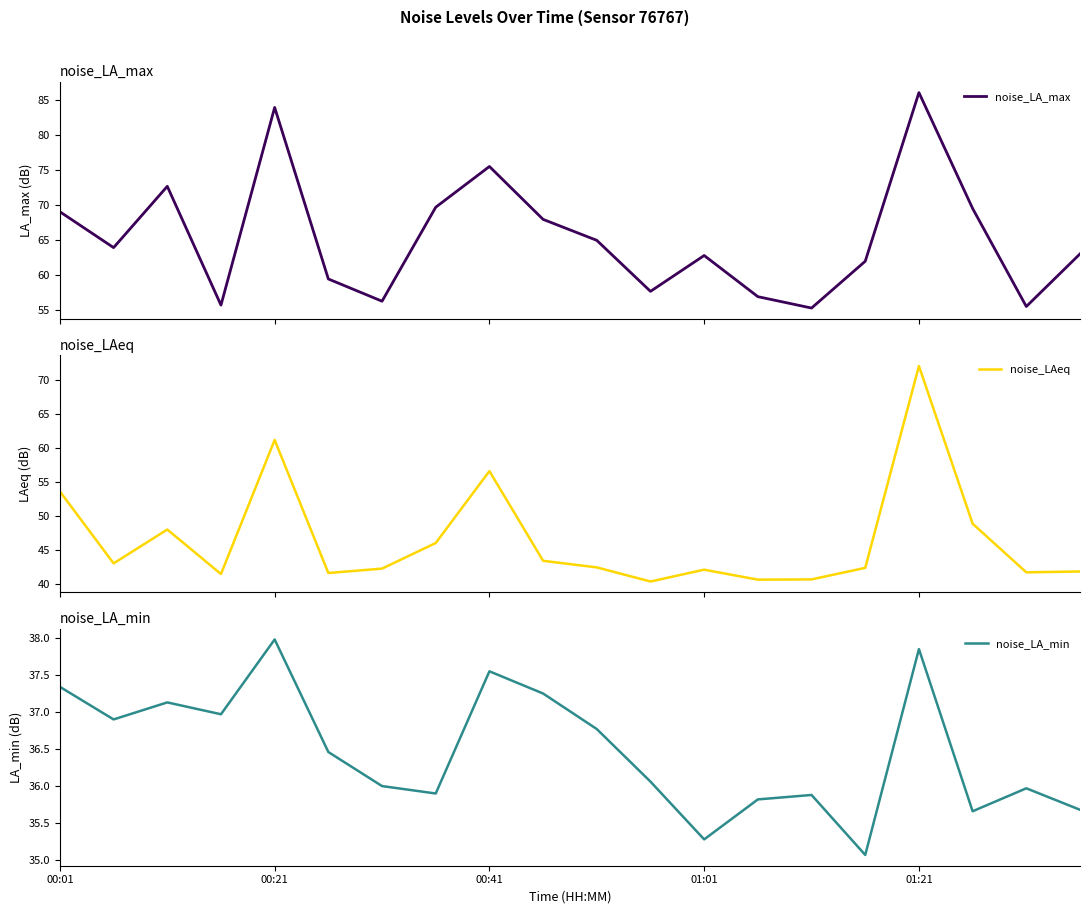

True or false: noise_LAeq has a value of 9.9 at 14.

False